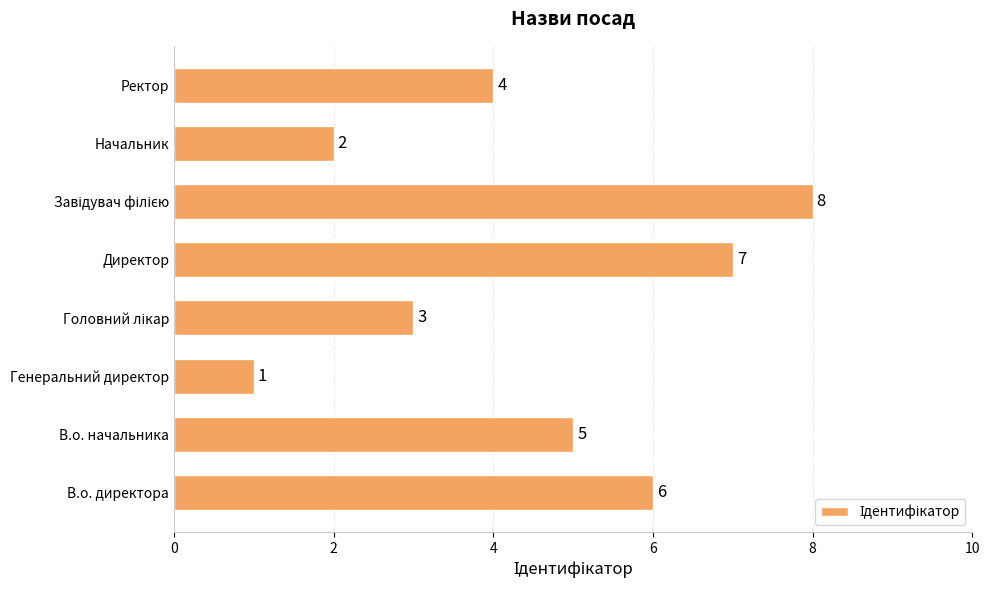

Which has a higher value, В.о. начальника or В.о. директора?

В.о. директора